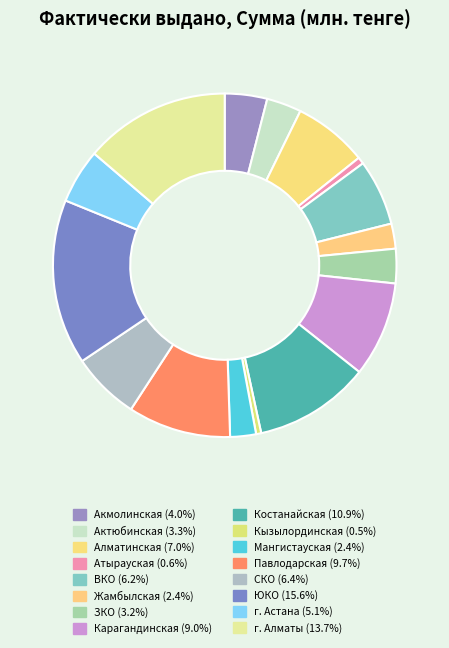

How many slices are in this pie chart?

16